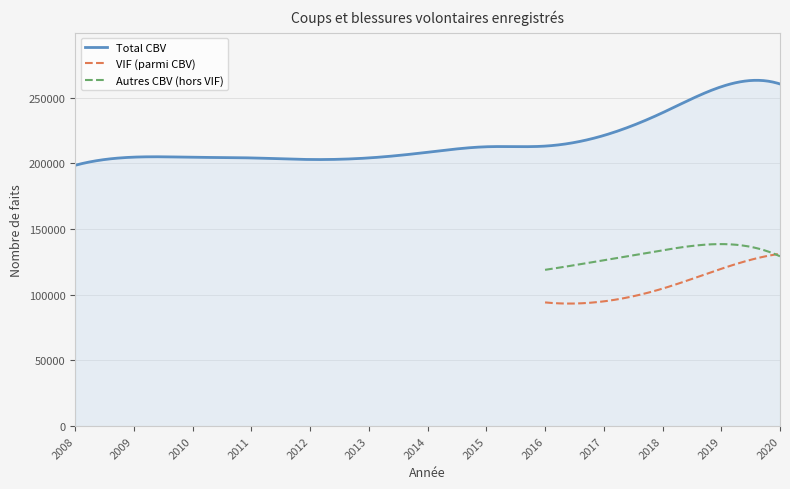

What is the lowest value of the Autres CBV (hors VIF) series?

119000.0